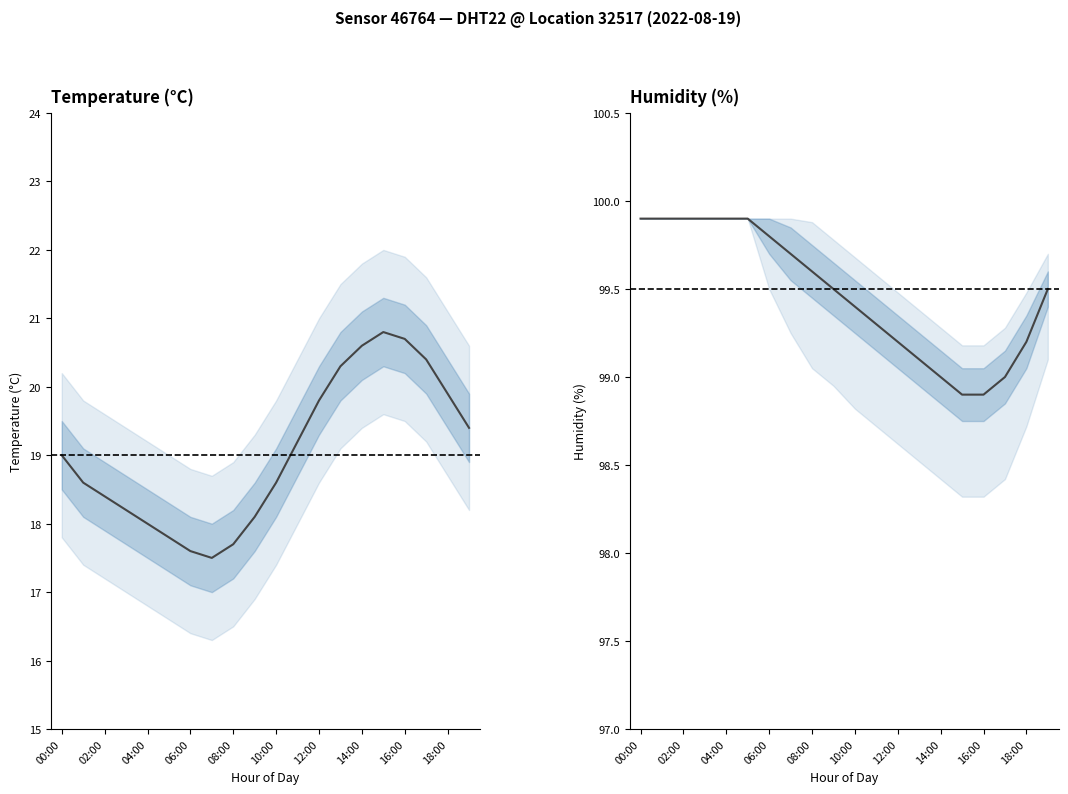

How many data points does each series have?

20